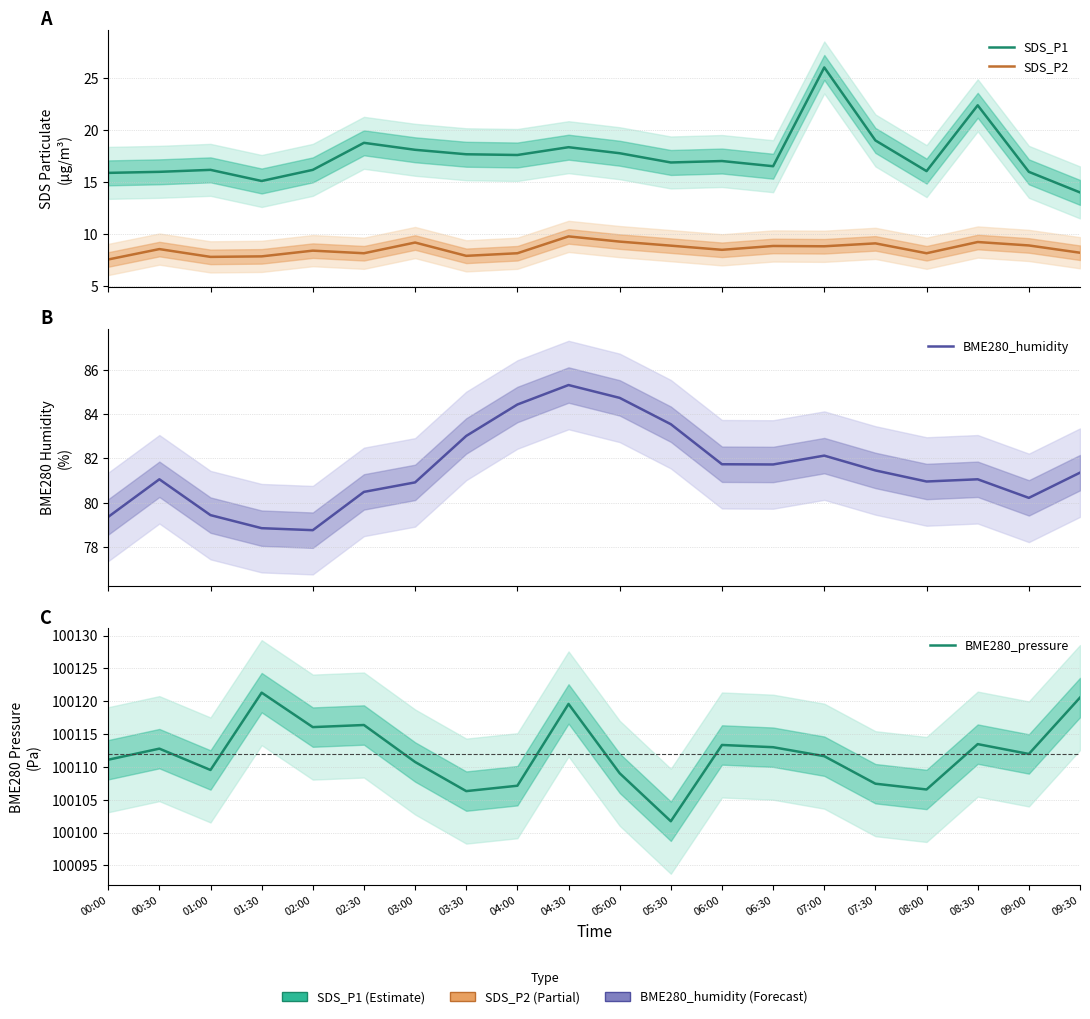

Does the chart have visible grid lines?

Yes